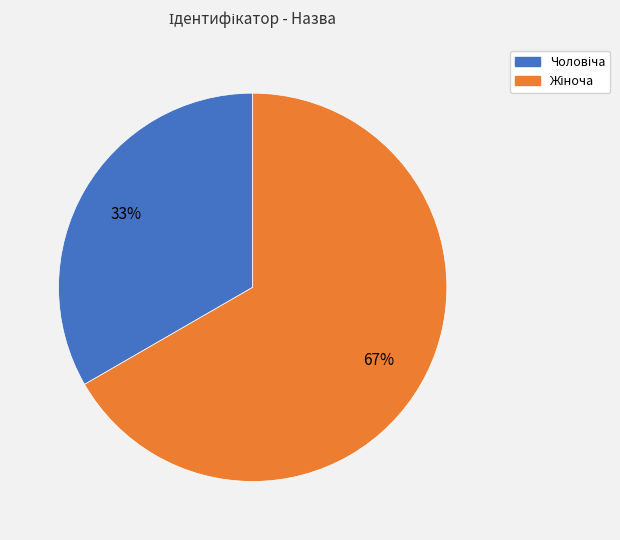

To the nearest percent, what is the average slice percentage?

50%